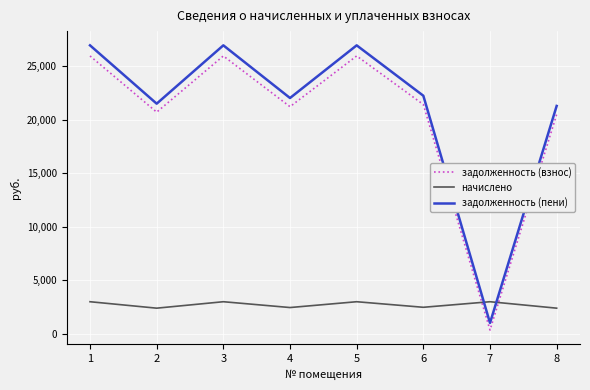

How many series are shown in this chart?

3